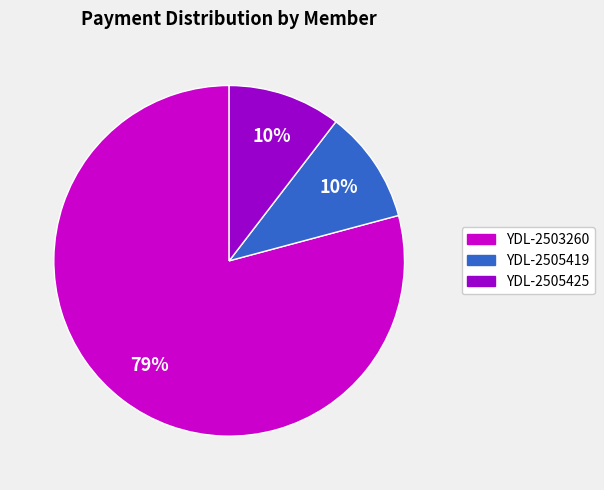

Between YDL-2503260 and YDL-2505425, which is larger?

YDL-2503260